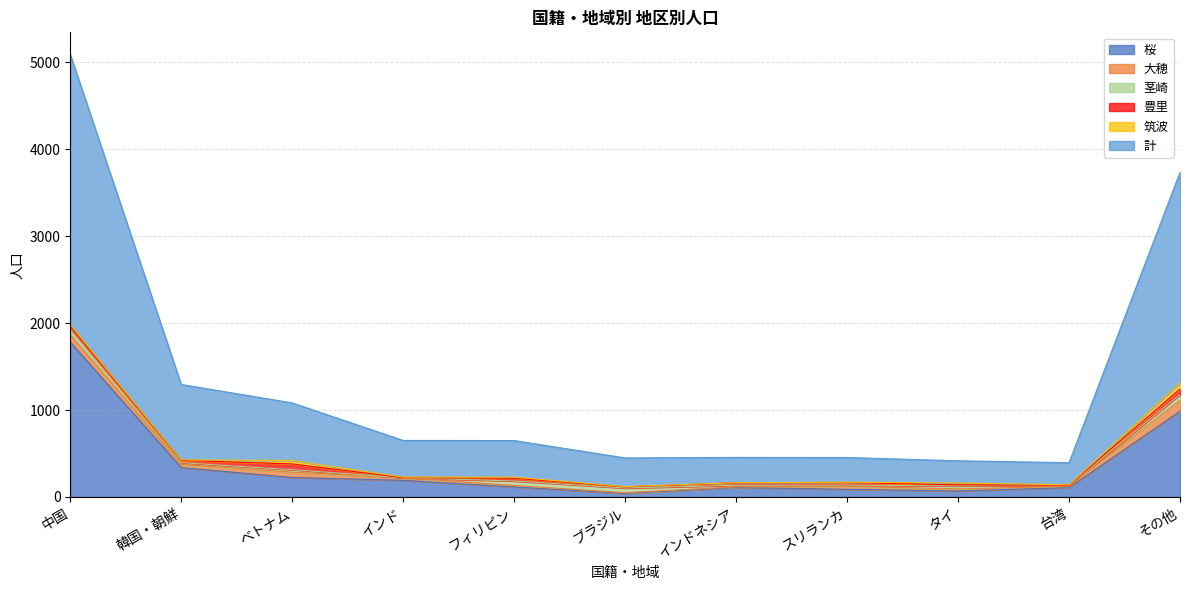

Is the value of 茎崎 at インド greater than the value of 計 at 中国?

No